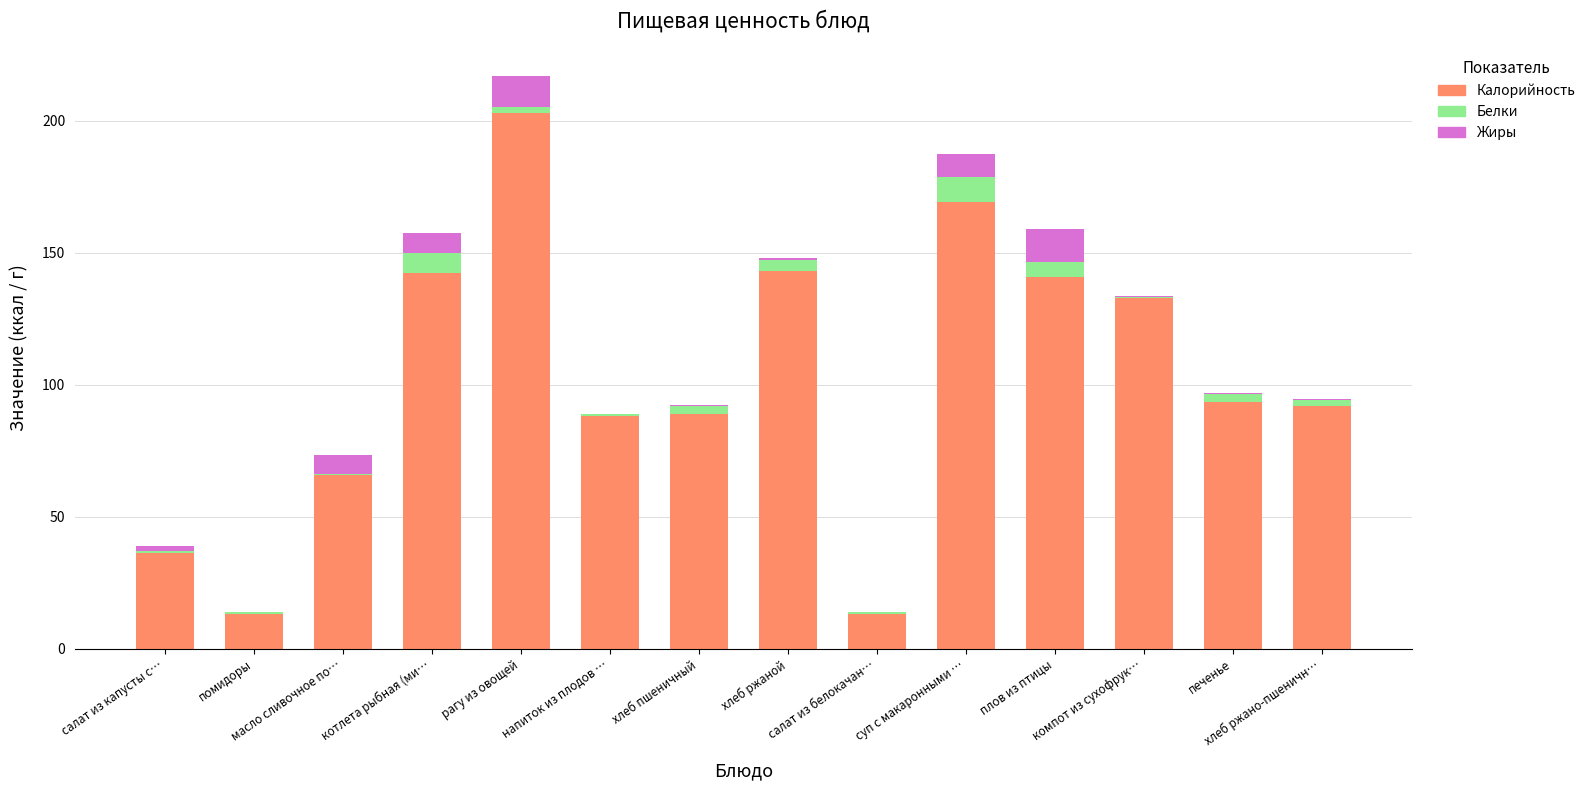

What is the sum of all Калорийность values?

1422.8